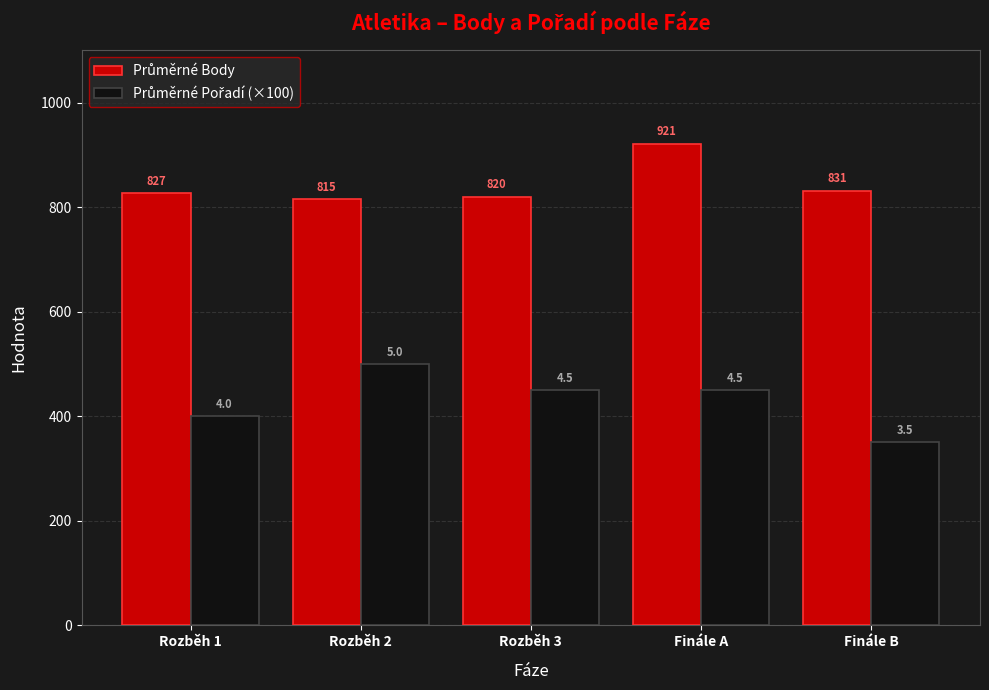

What is the label of the 3rd bar from the left?

Rozběh 3